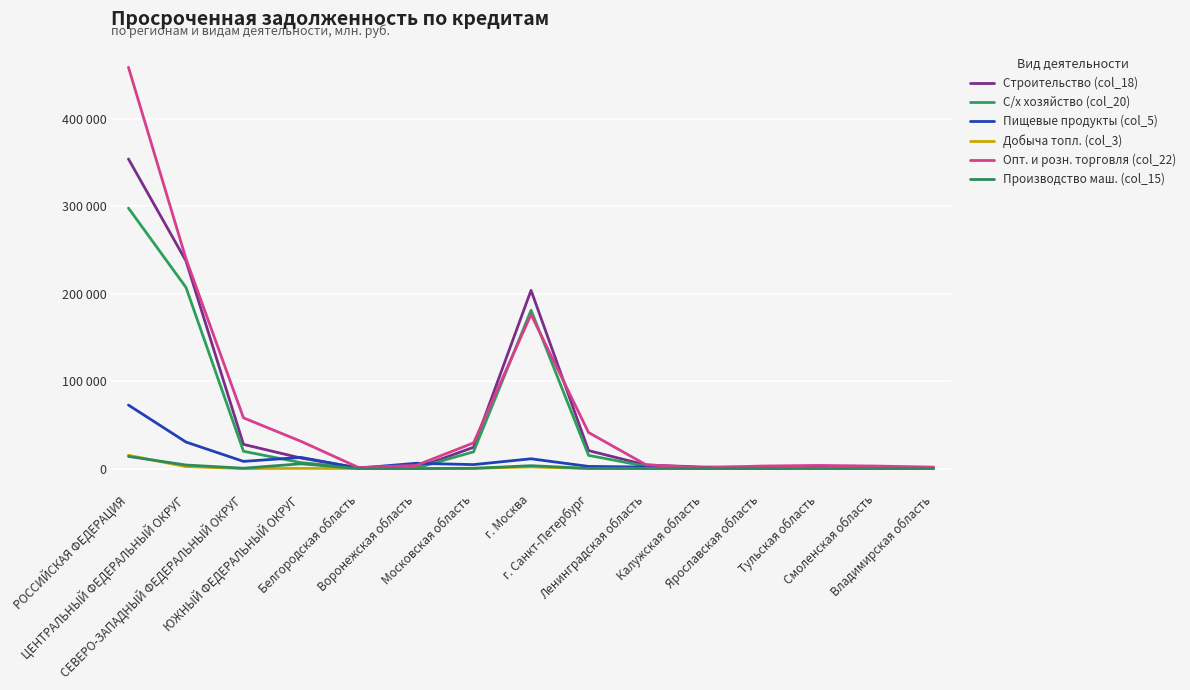

True or false: Опт. и розн. торговля (col_22) and Добыча топл. (col_3) intersect in this chart.

False